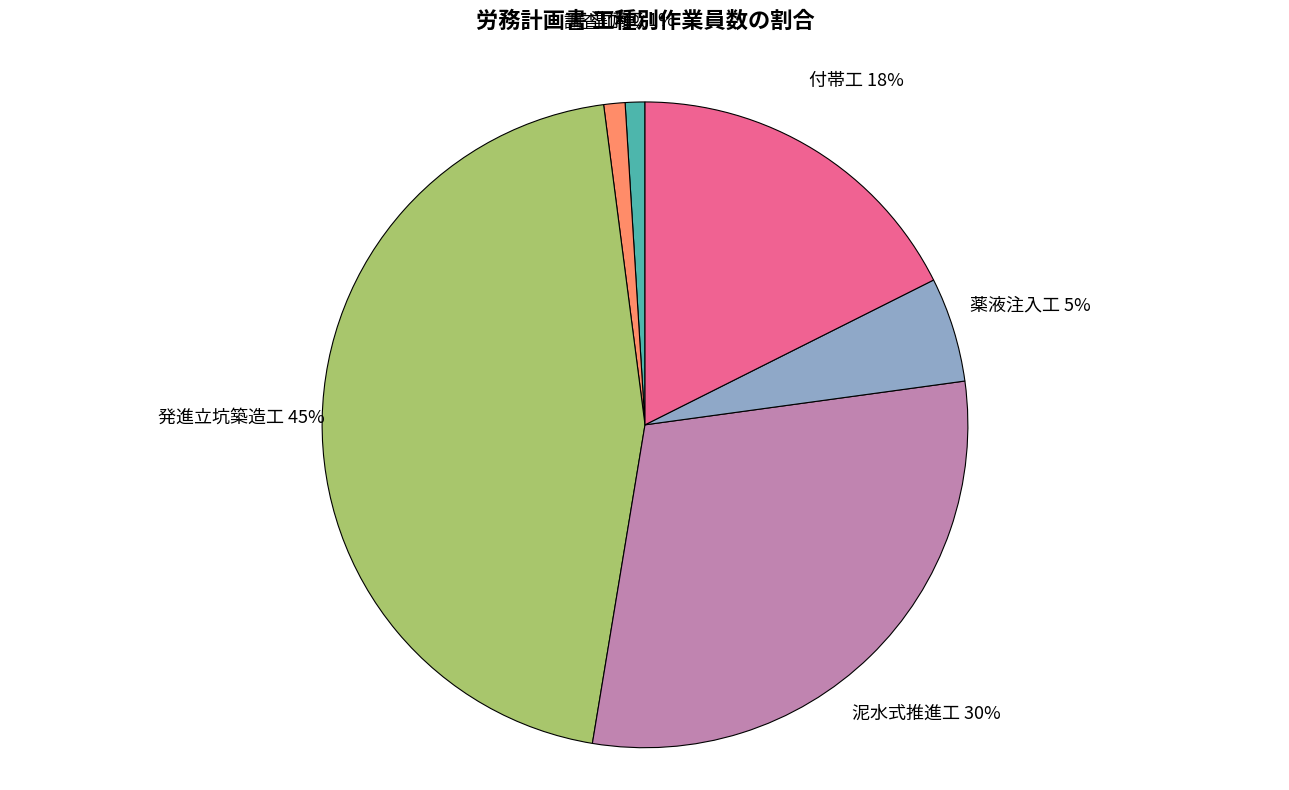

How many slices are in this pie chart?

6